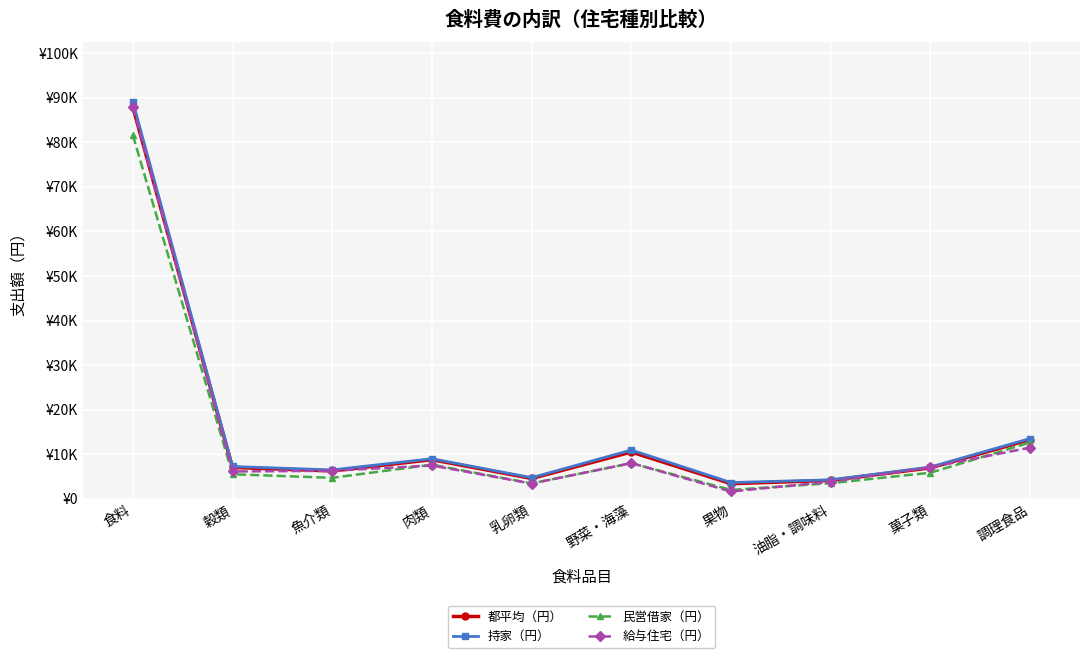

Is it true that 民営借家（円） equals 8024 at 野菜・海藻?

True